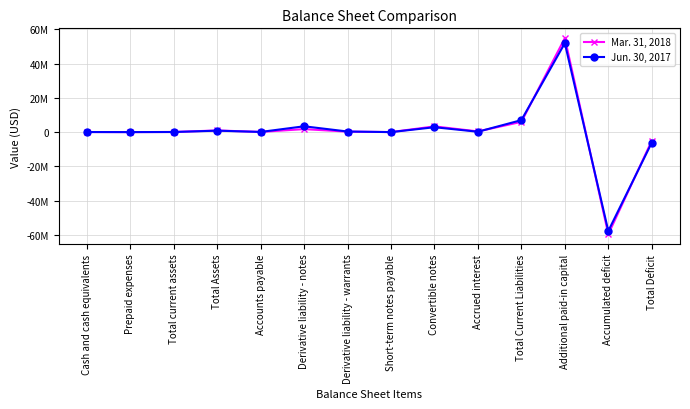

True or false: Mar. 31, 2018 and Jun. 30, 2017 intersect in this chart.

True